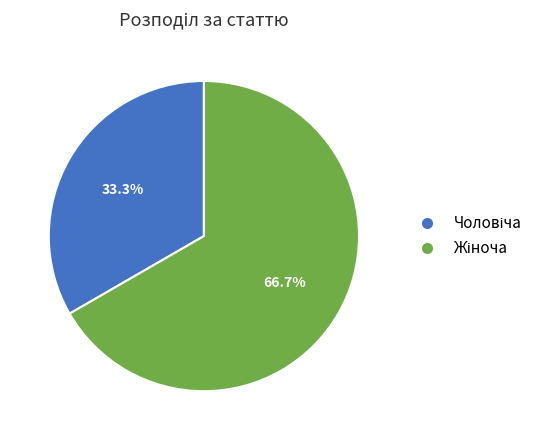

Is there a majority slice in this chart?

Yes